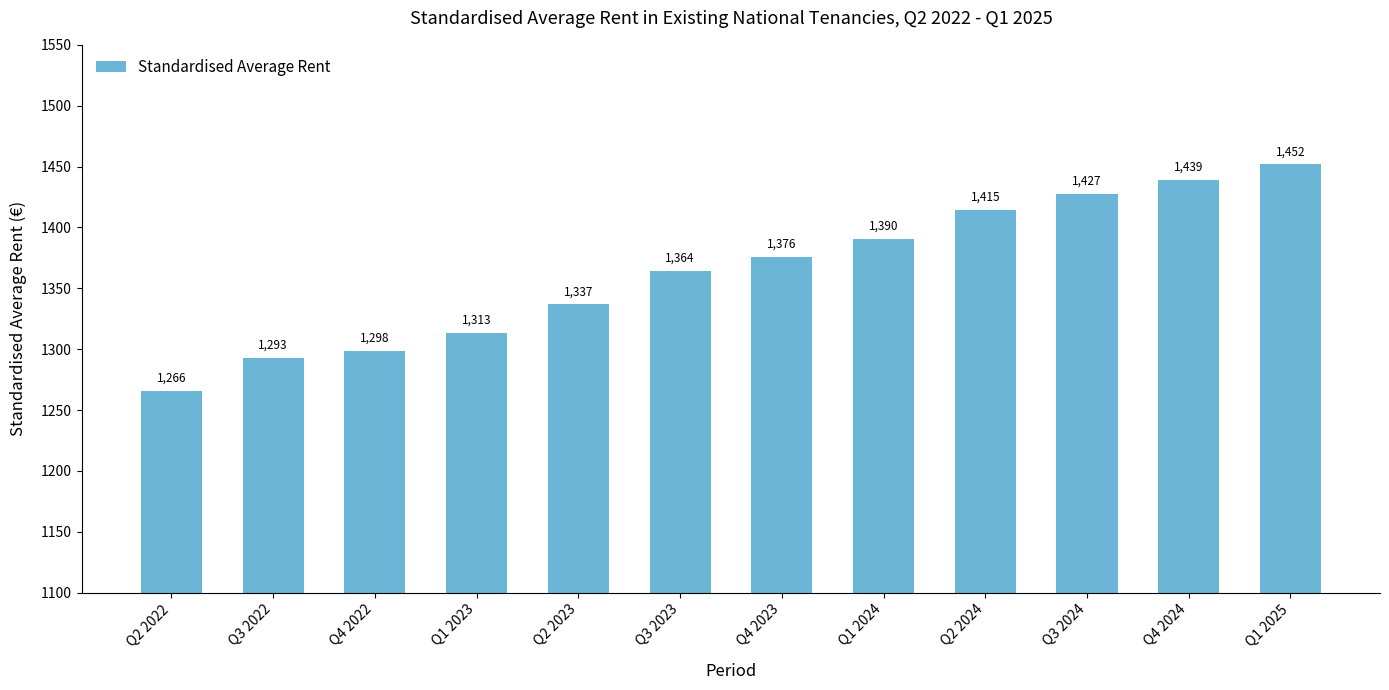

Does the chart contain any negative values?

No